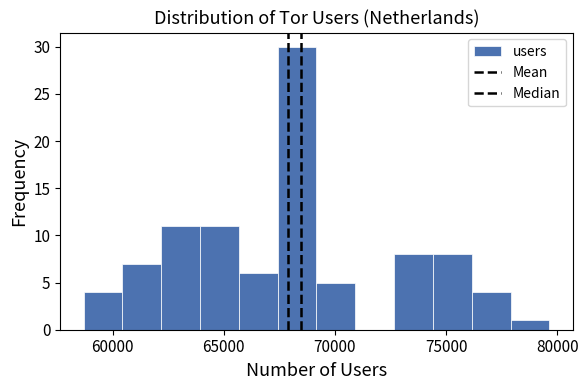

Around what value on the x-axis is the tallest bar? Give the approximate position of its centre, as read against the axis.

68500